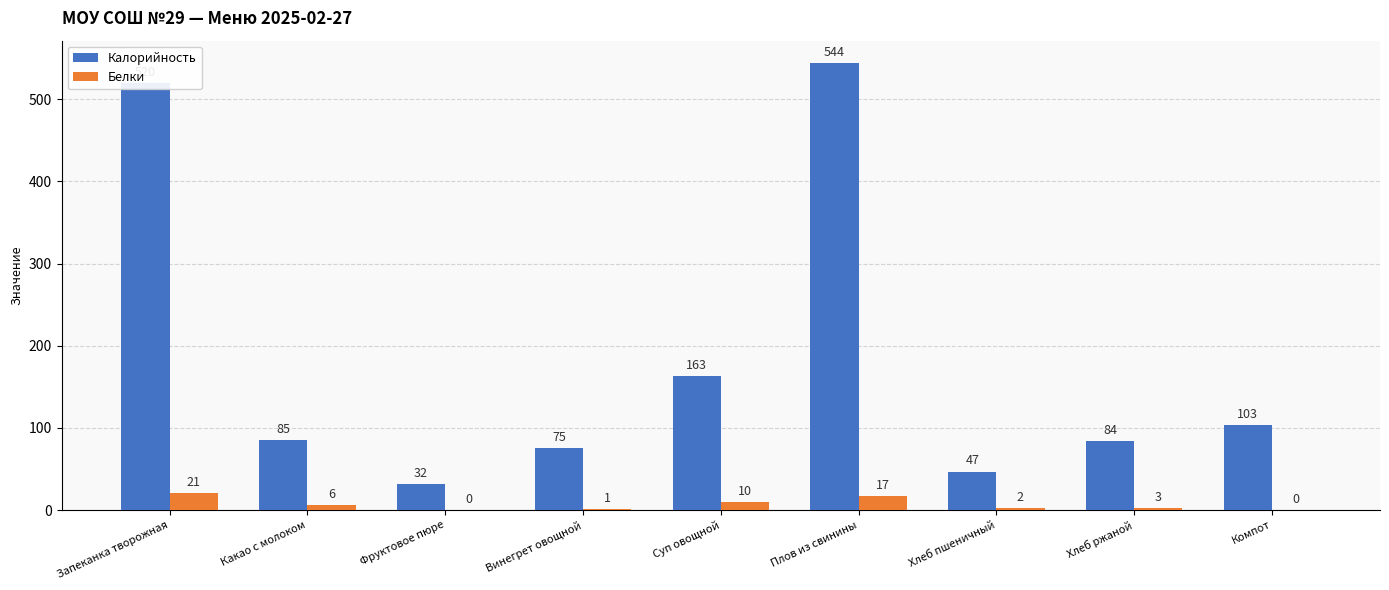

What is the difference between the Калорийность values at Компот and Какао с молоком?

18